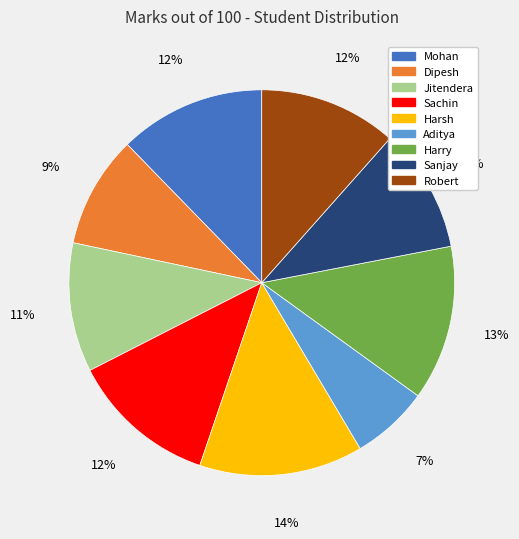

Is it true that Harsh is 14% of the pie?

True